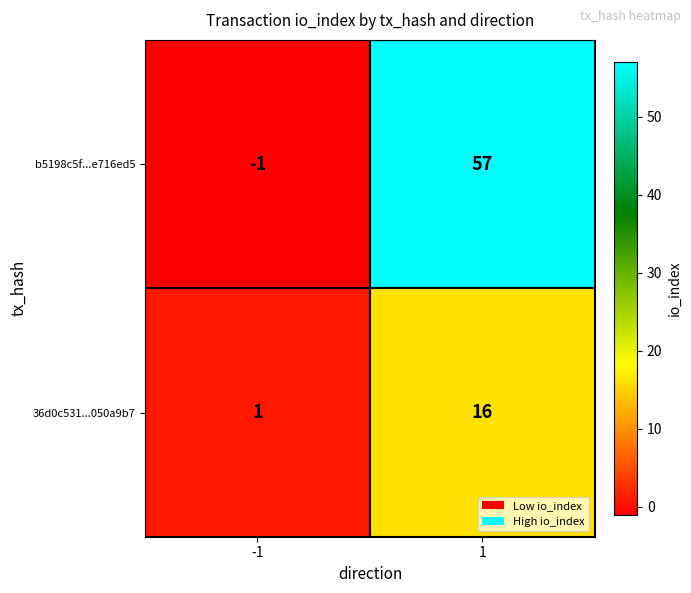

How many data points in 36d0c531...050a9b7 are less than 16?

1